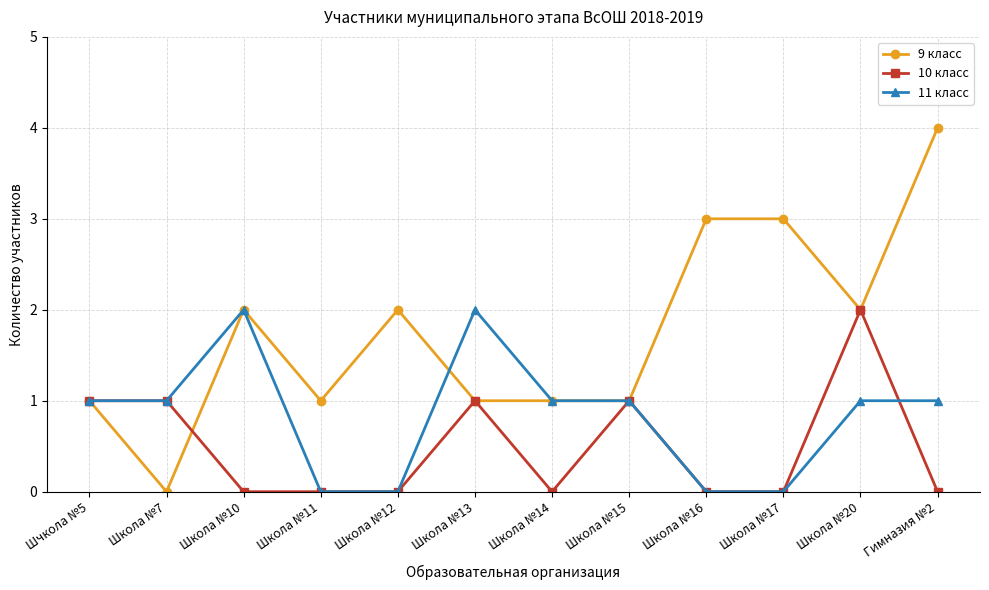

Is this an area chart (filled region under the line)?

No